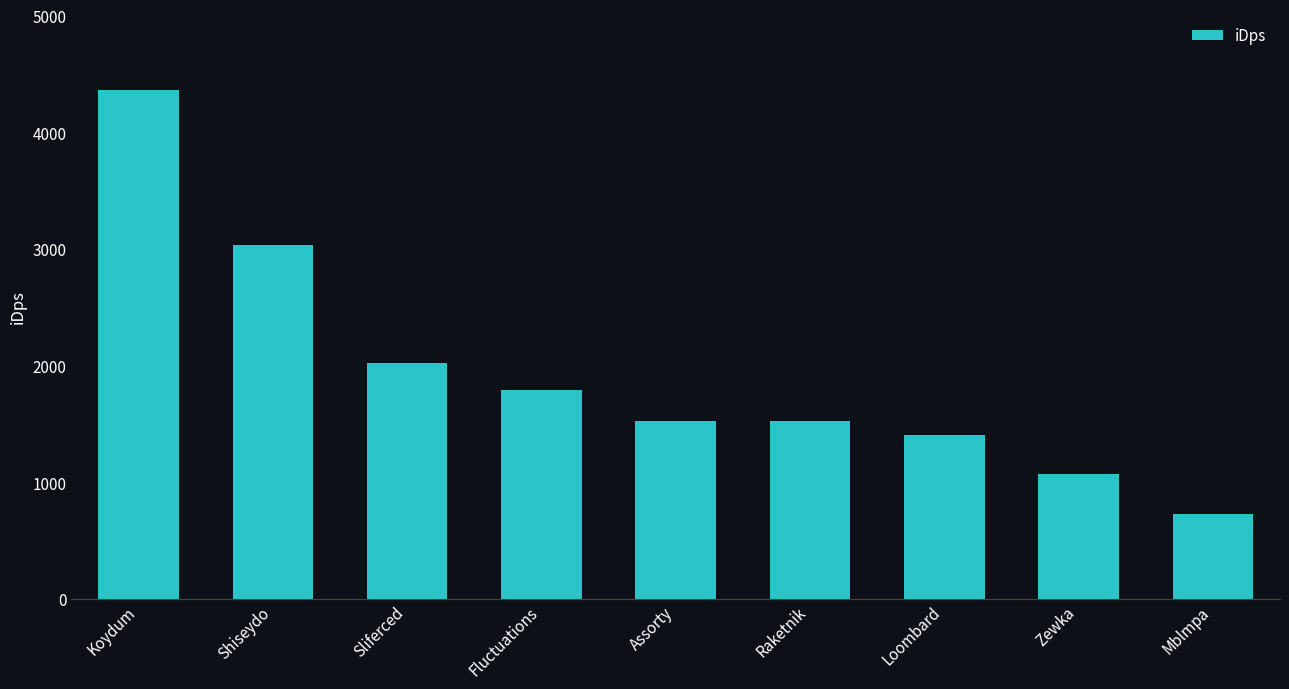

What is the difference between the maximum and minimum values?

3633.5